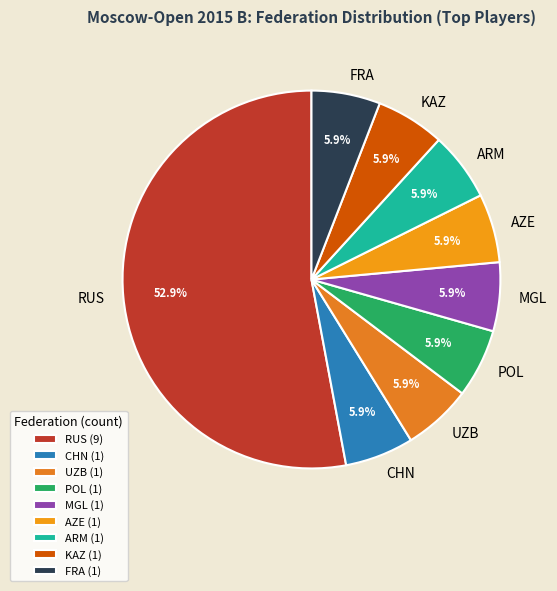

Combined, do KAZ and ARM account for over 50%?

No